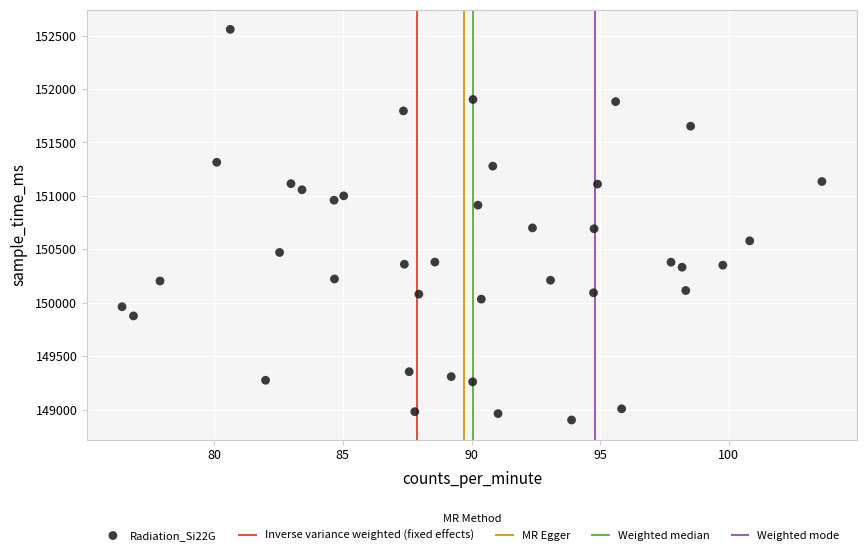

What is the range of Y values (max minus min)?

3656